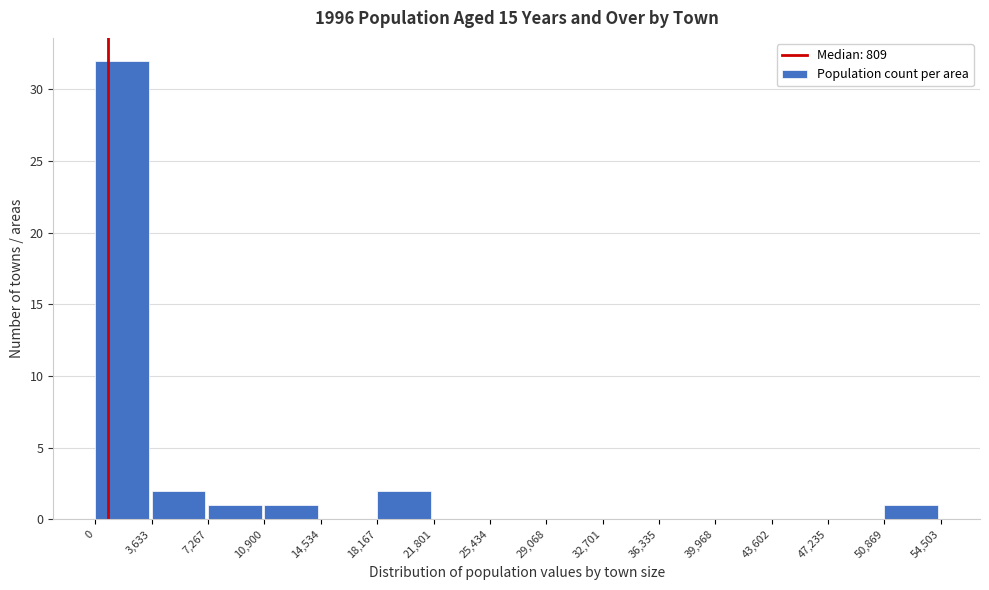

Over which range of the x-axis is the bar tallest?

0 to 3,633